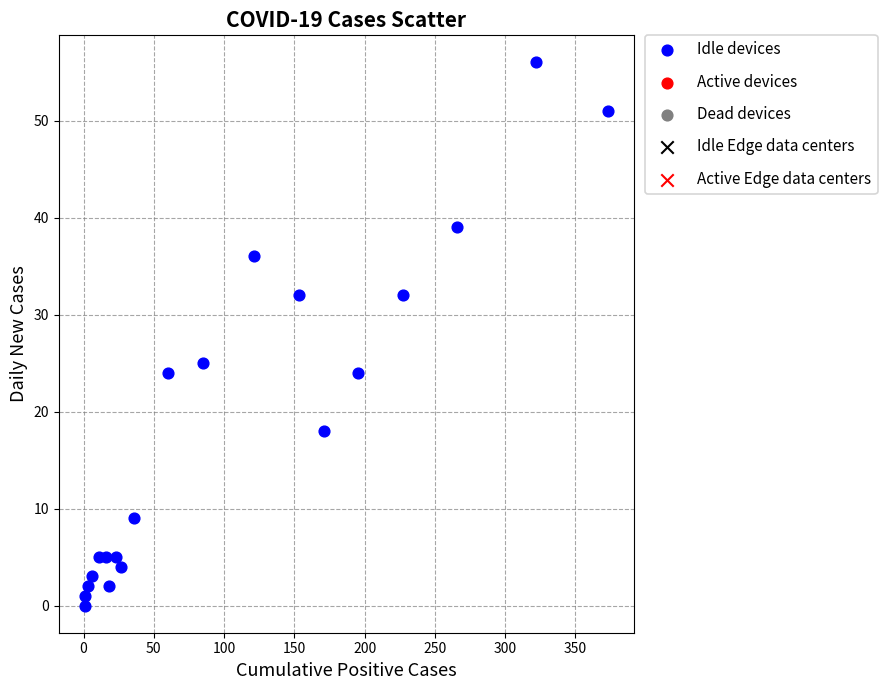

What Y value in the scatter plot is closest to 28?

25